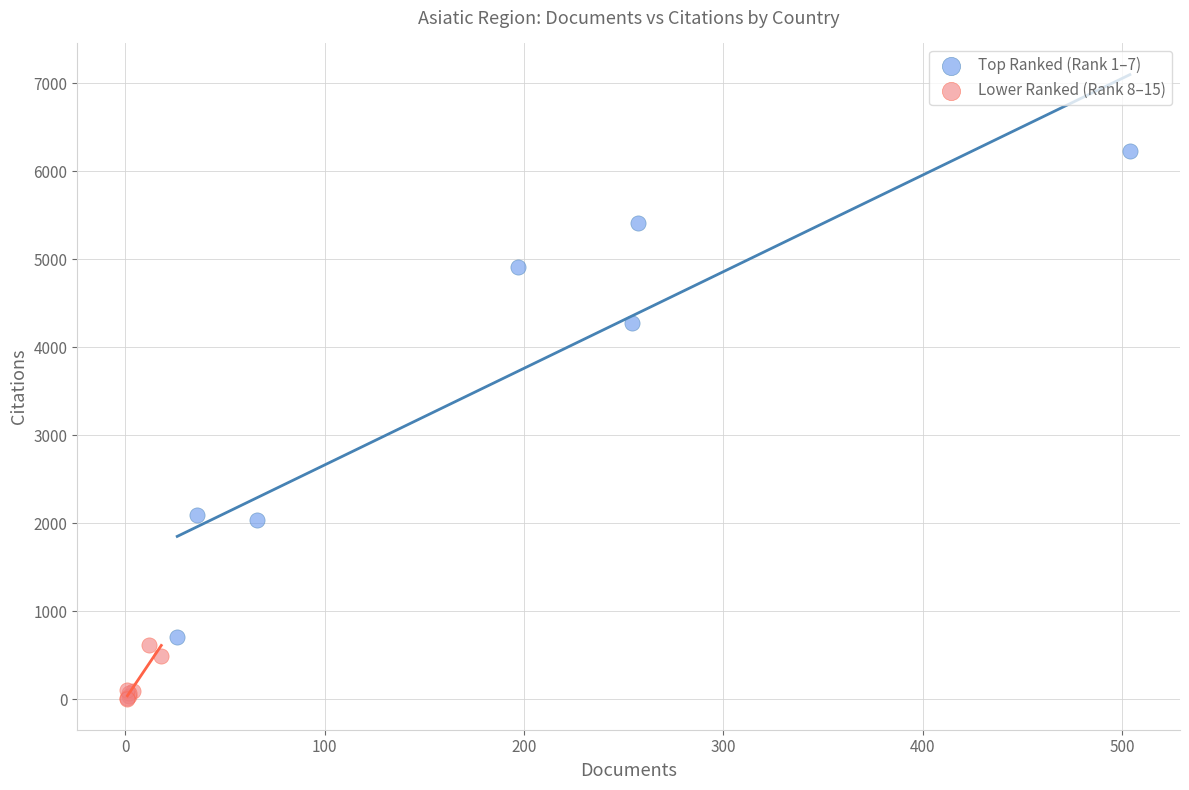

Which series contains the highest Y value?

Top Ranked (Rank 1–7)